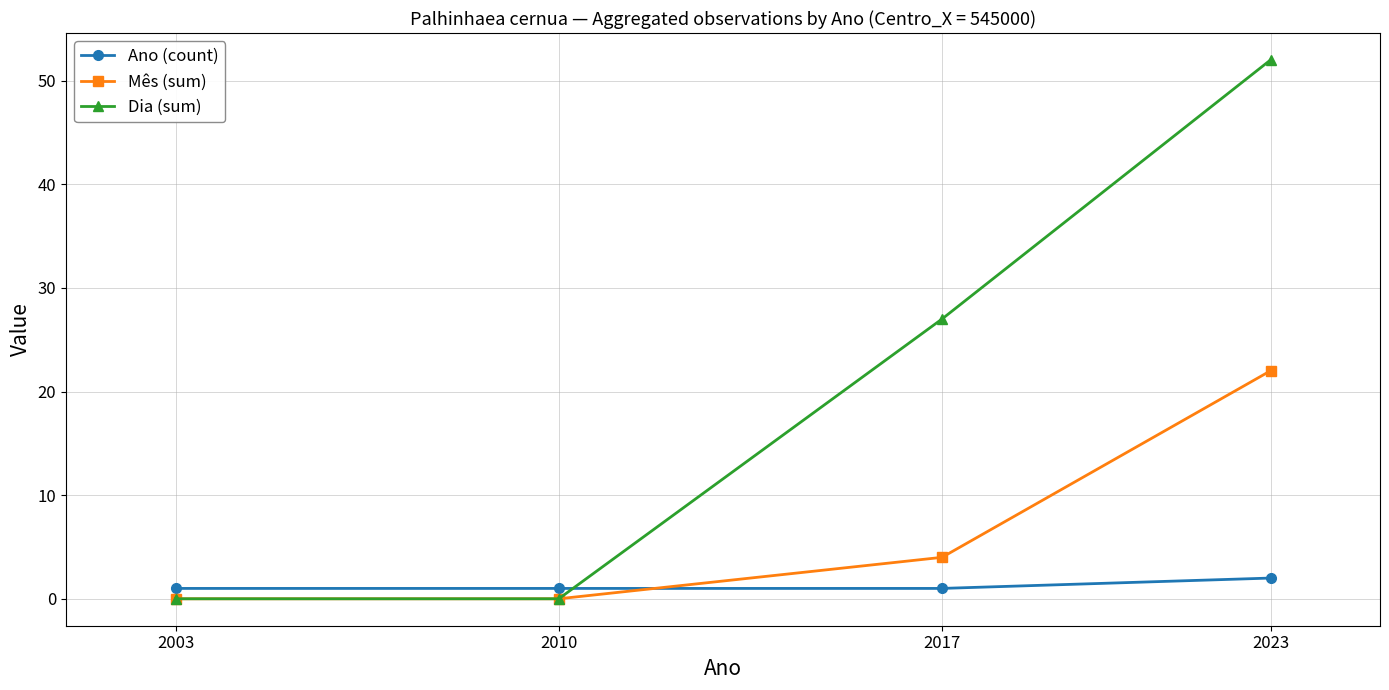

What are all the series names shown in the legend?

Ano (count), Mês (sum), Dia (sum)